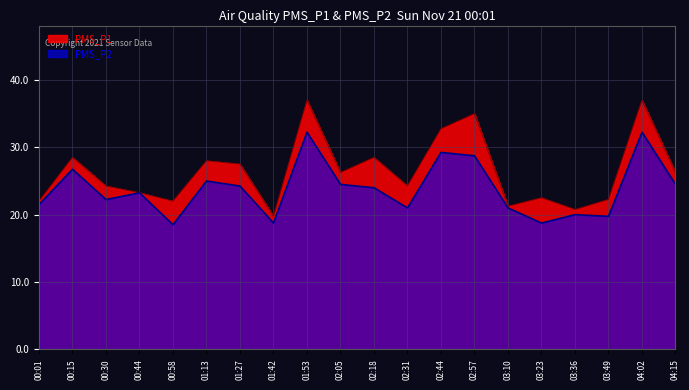

In PMS_P2, how many points are lower than both neighbors (excluding endpoints)?

6